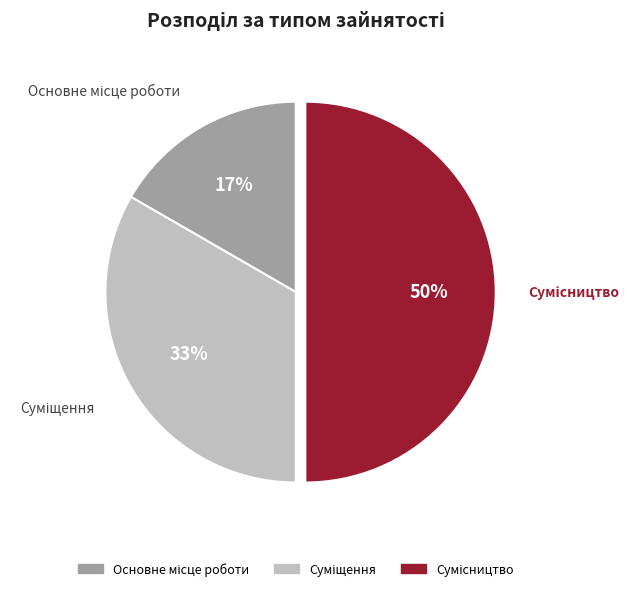

To the nearest percent, what is the average slice percentage?

33%